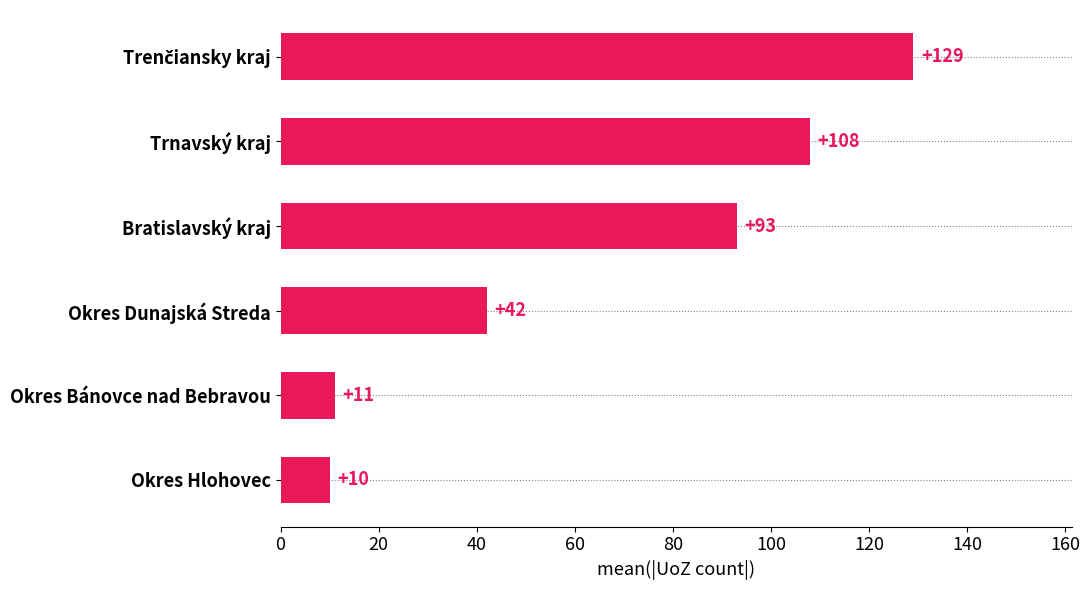

What is the difference between the second highest and second lowest values?

97